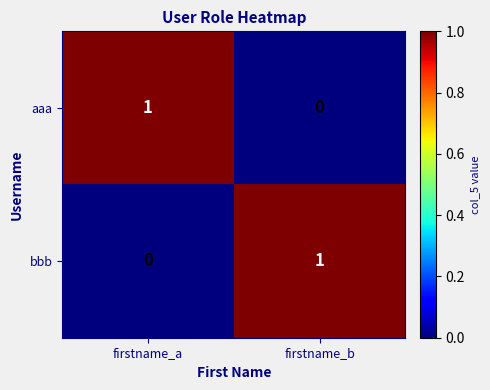

What is the greatest value displayed?

1